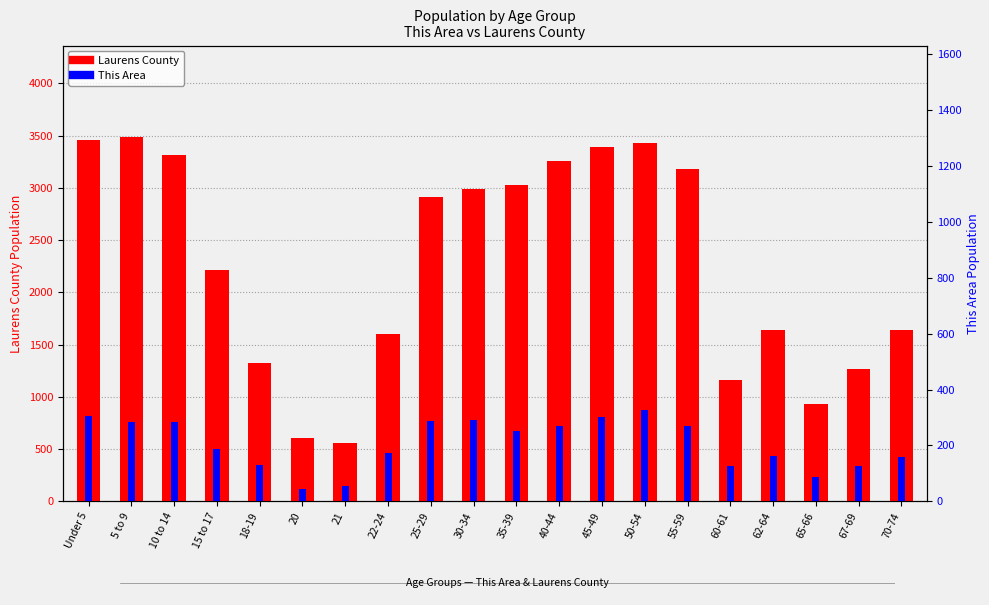

Which series has the widest spread of values?

Laurens County